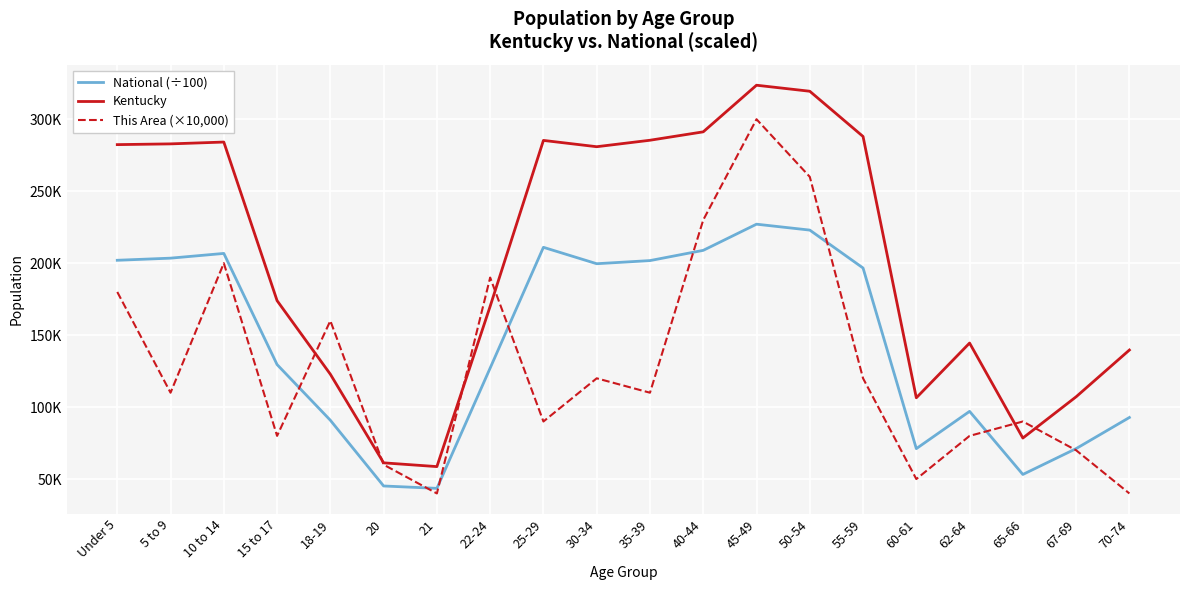

The National (÷100) series shows 305693.7 at 5 to 9. True or false?

False